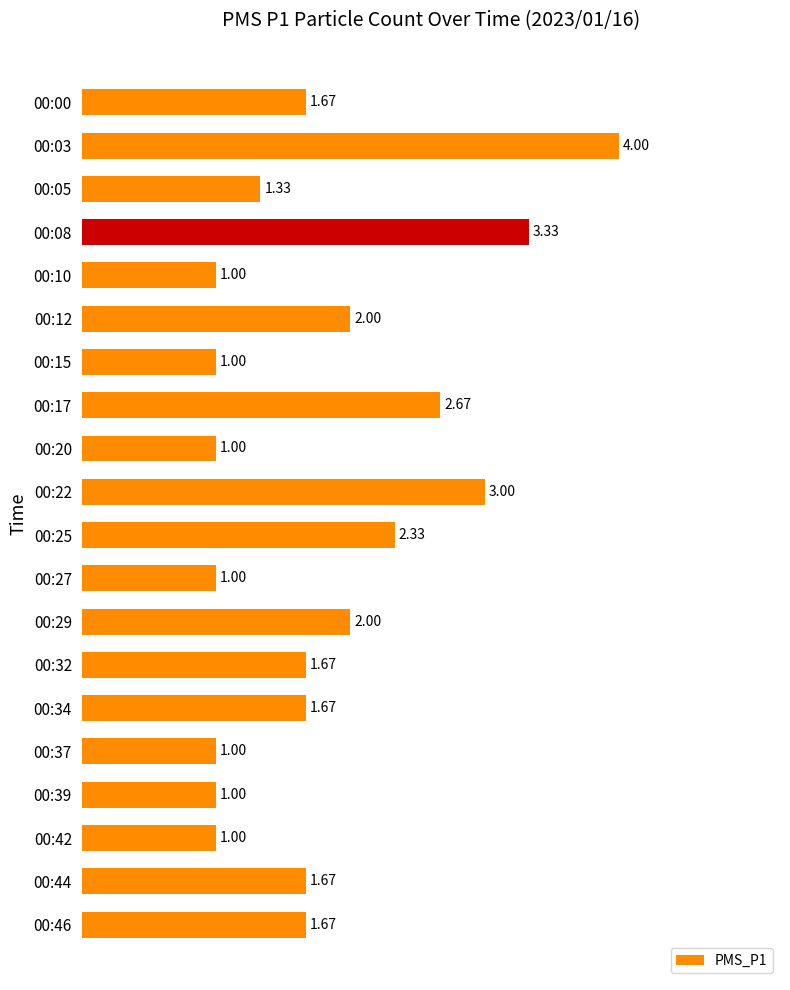

How many data points are above 1?

13